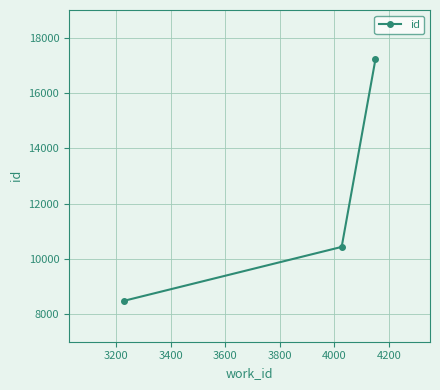

What is the maximum value shown in the chart?

17224